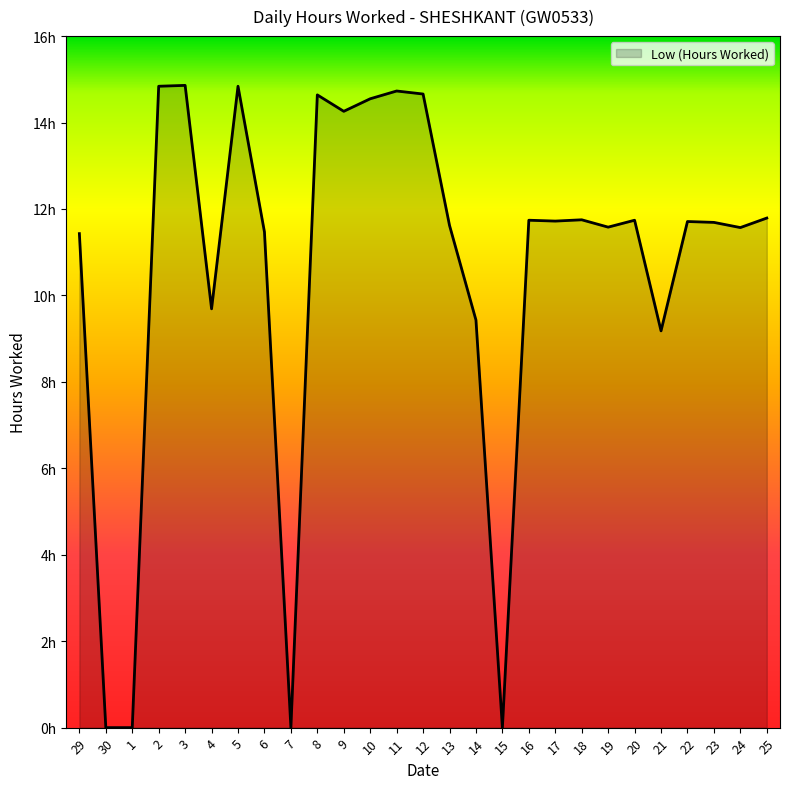

True or false: the data shows 6.1 at 16.

False